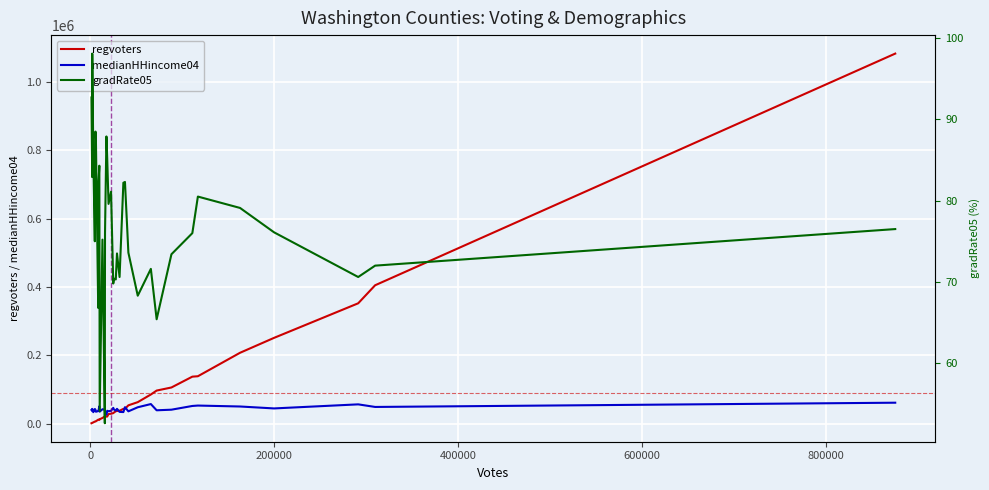

What is the average value of the medianHHincome04 series?

42268